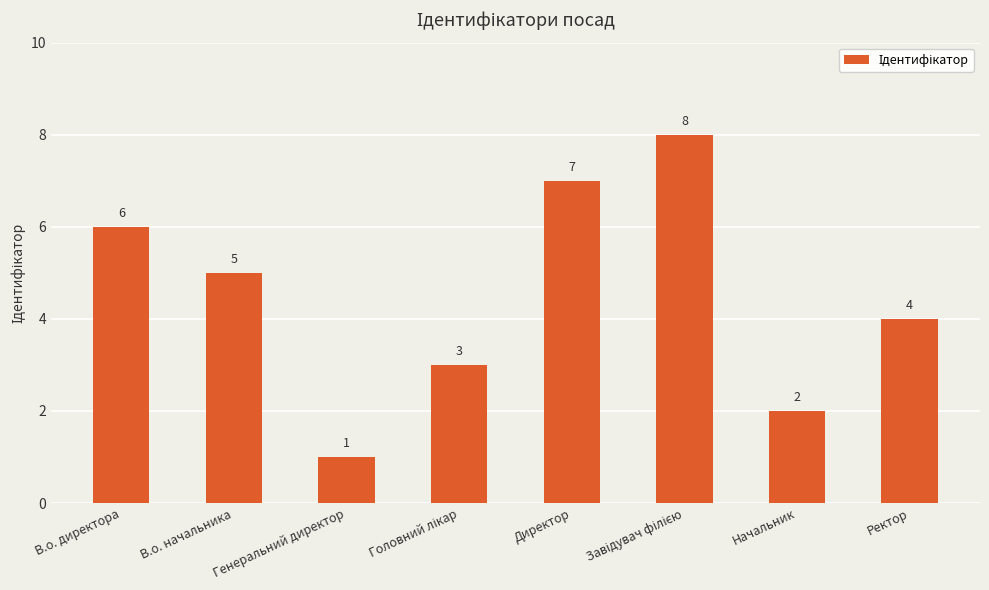

Between В.о. директора and Начальник, which is larger?

В.о. директора